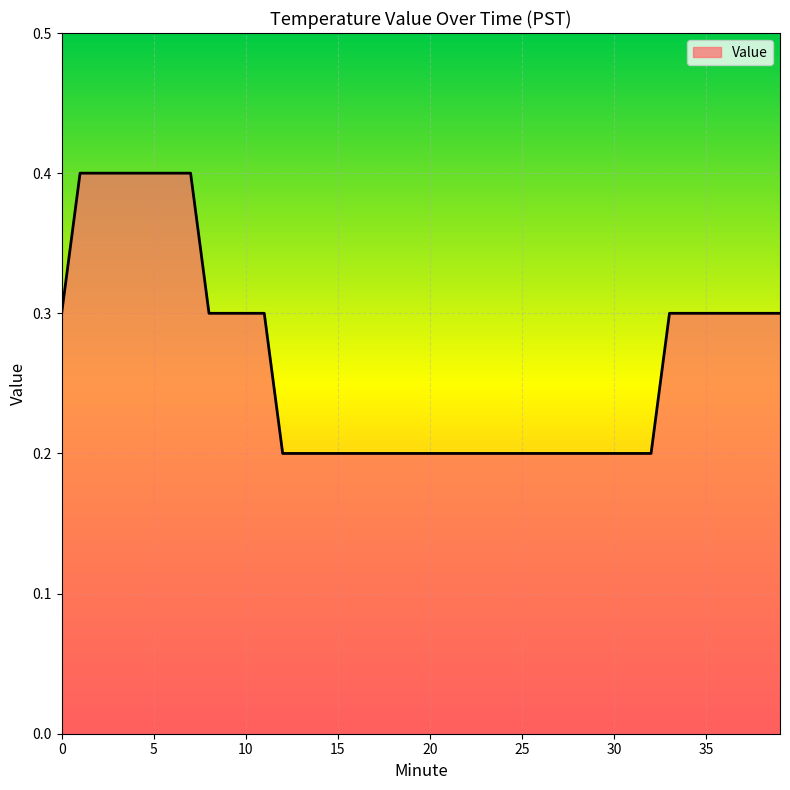

What is the greatest value displayed?

0.4